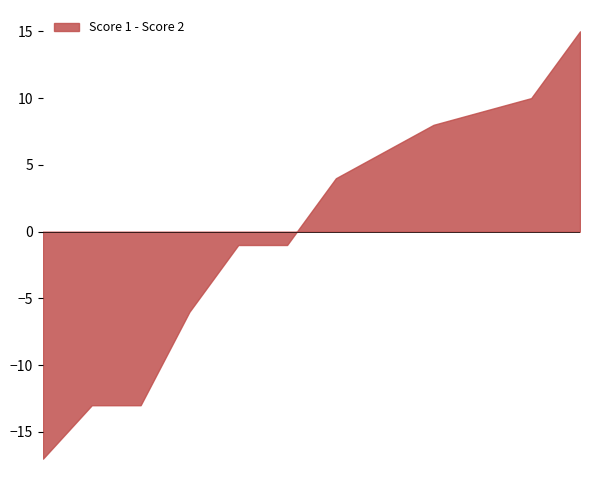

What is the difference between the maximum and minimum values?

32